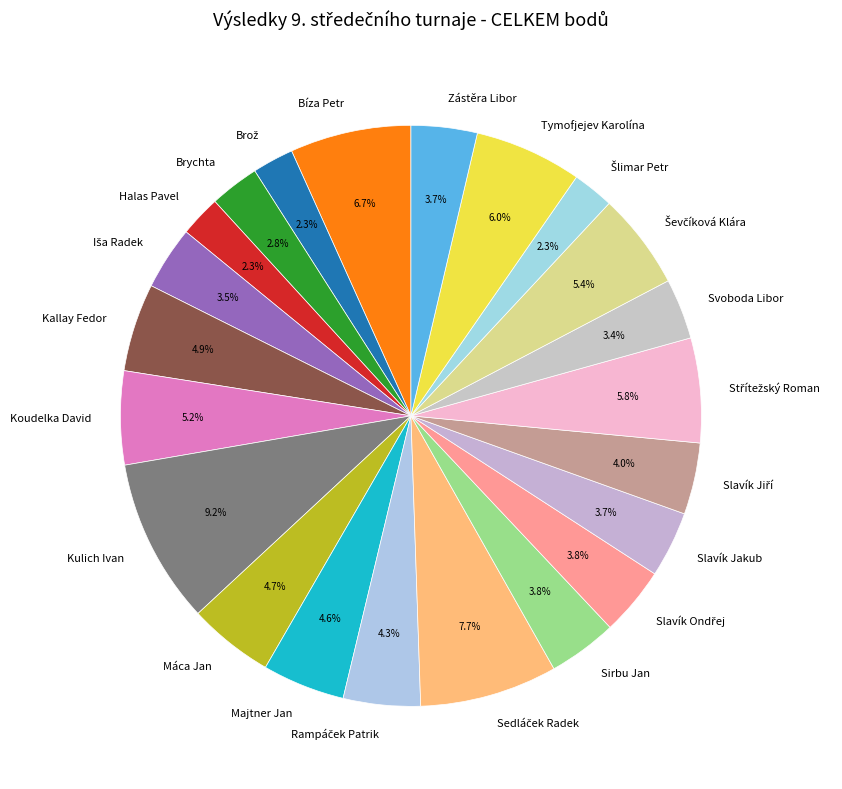

Which slice is the largest?

Kulich Ivan